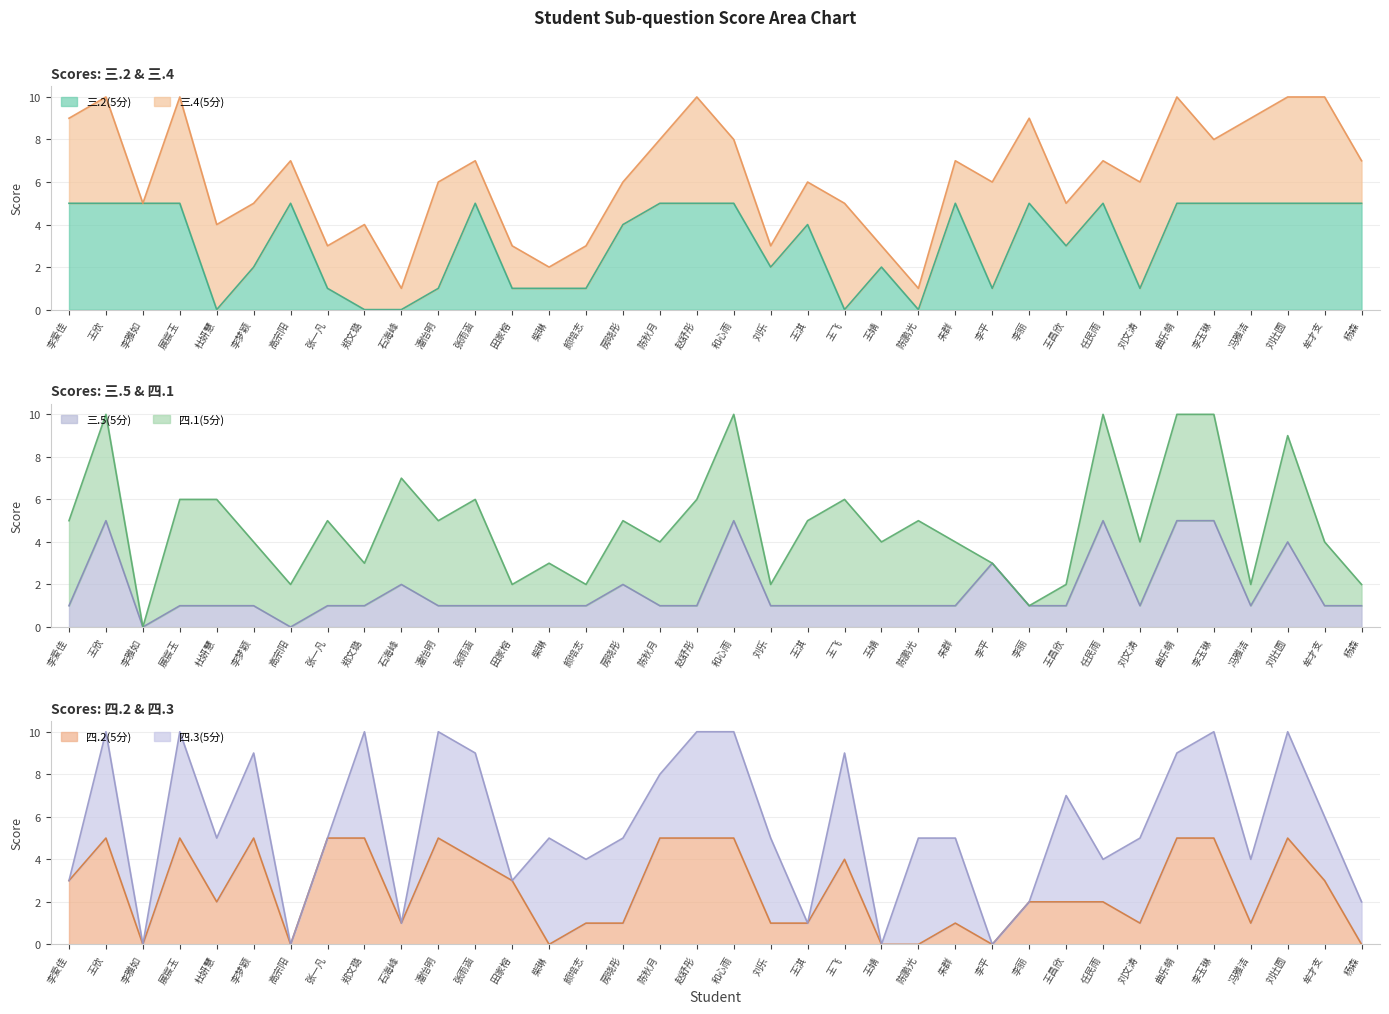

The value of 三.5(5分) at 冯雅洁 is 2. True or false?

False